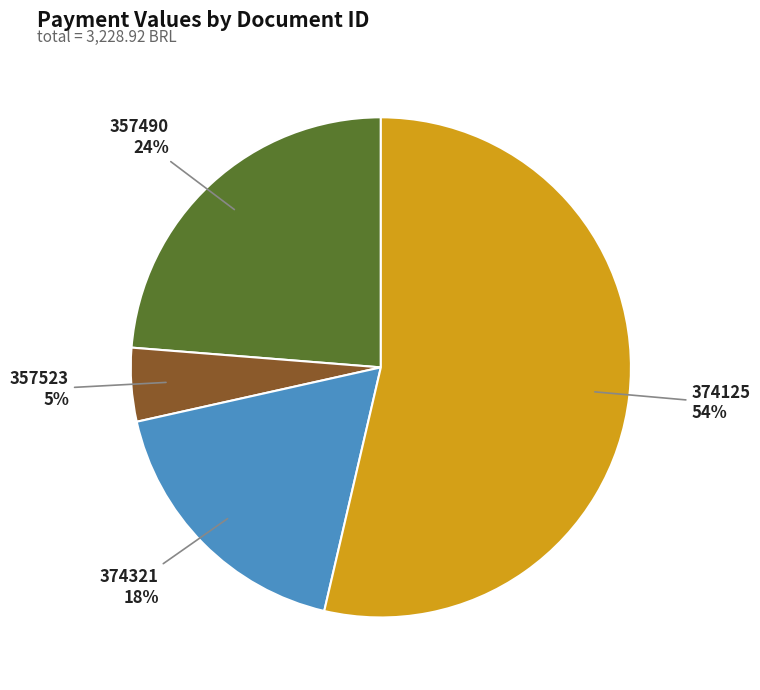

True or false: 357523 accounts for 5% of the total.

True